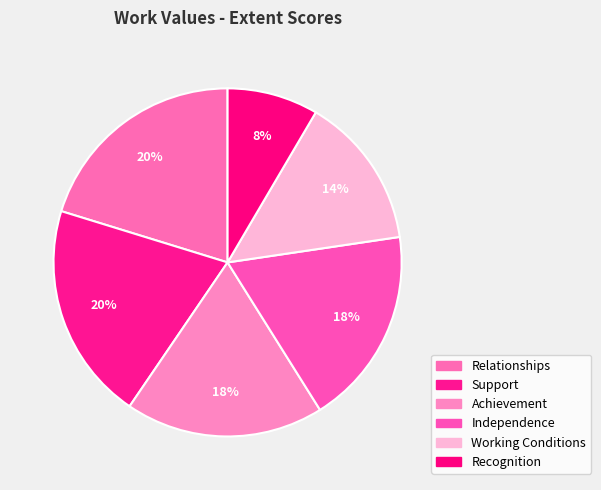

How much of the chart is everything except Independence?

81.6%